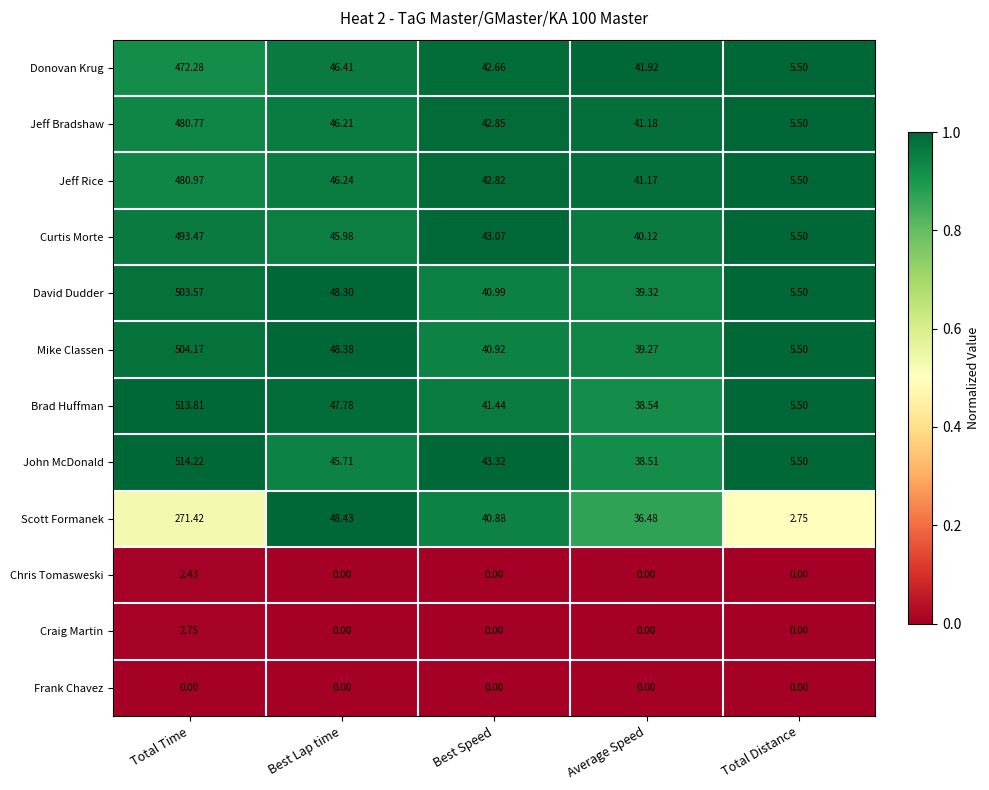

Rank the categories by Scott Formanek value from lowest to highest.

Total Distance, Average Speed, Best Speed, Best Lap time, Total Time